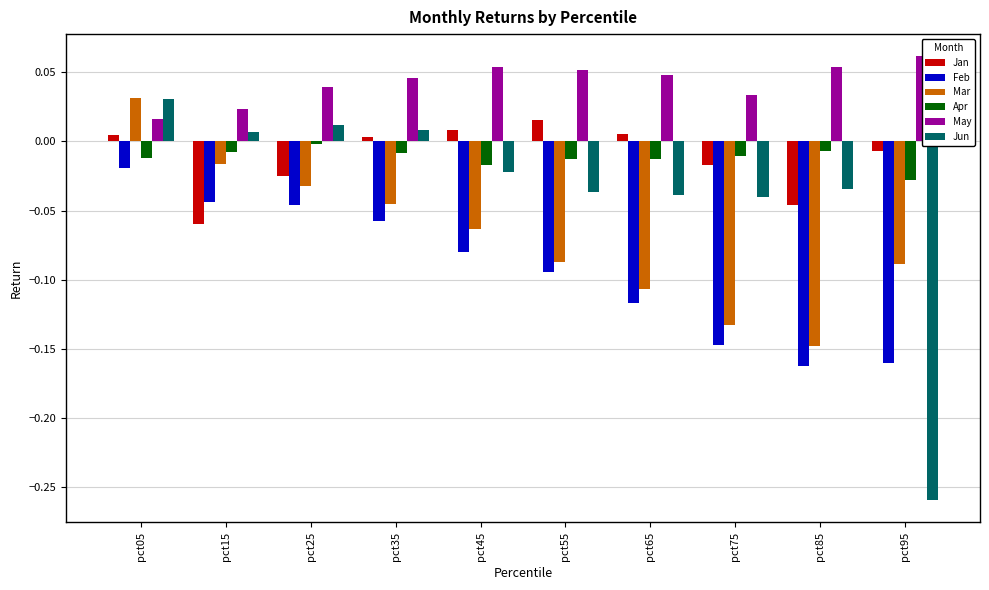

List the series in order of their peak value, lowest first.

Feb, Apr, Jan, Jun, Mar, May